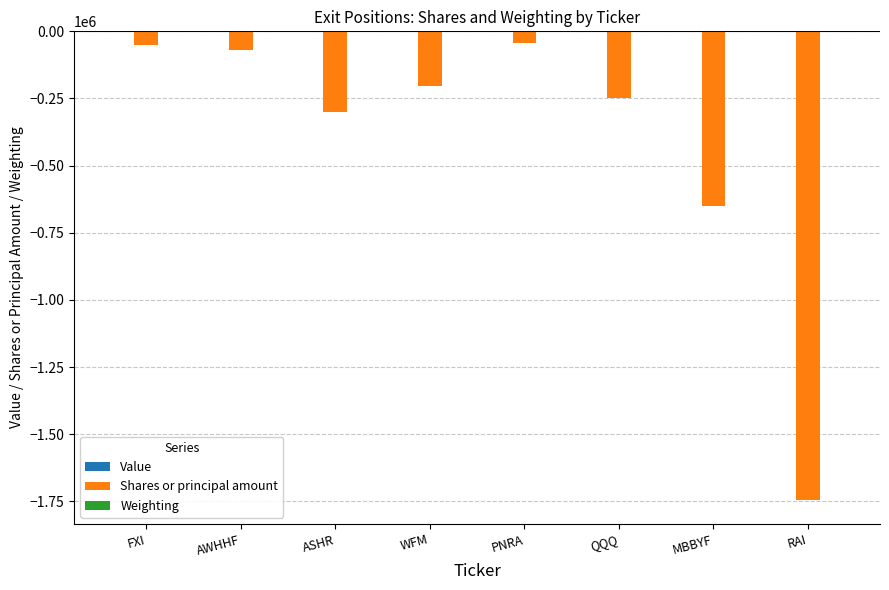

What is the sum of all Shares or principal amount values?

-3308745.0